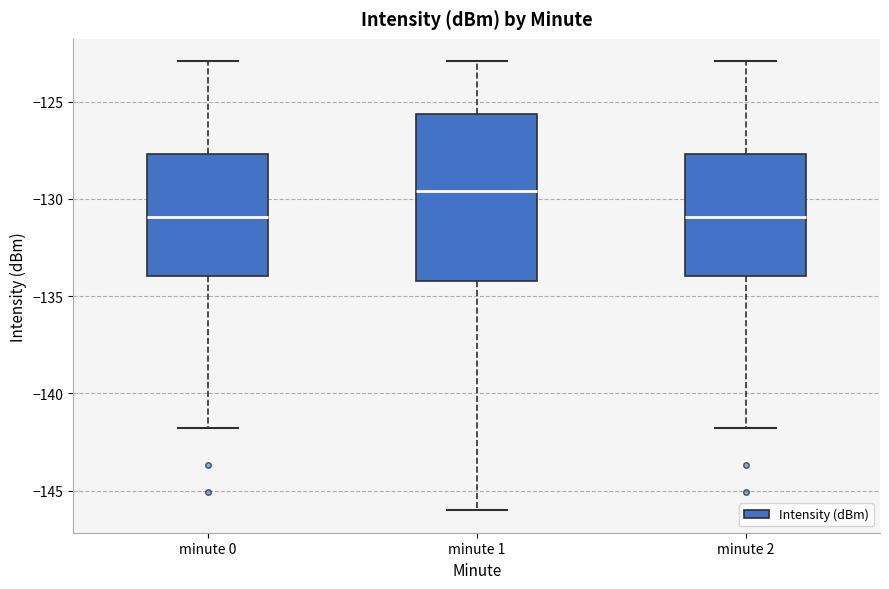

Reading left to right, transcribe this box plot: for each box, give where its median line is, the range the box spans, and where its two whiskers end, as read against the y-axis. The values are not printed on the chart, so give them approximately, as read against the axis.

minute 0: median -131.0, box -134.0 to -127.5, whiskers -142.0 to -123.0
minute 1: median -129.5, box -134.0 to -125.5, whiskers -146.0 to -123.0
minute 2: median -131.0, box -134.0 to -127.5, whiskers -142.0 to -123.0